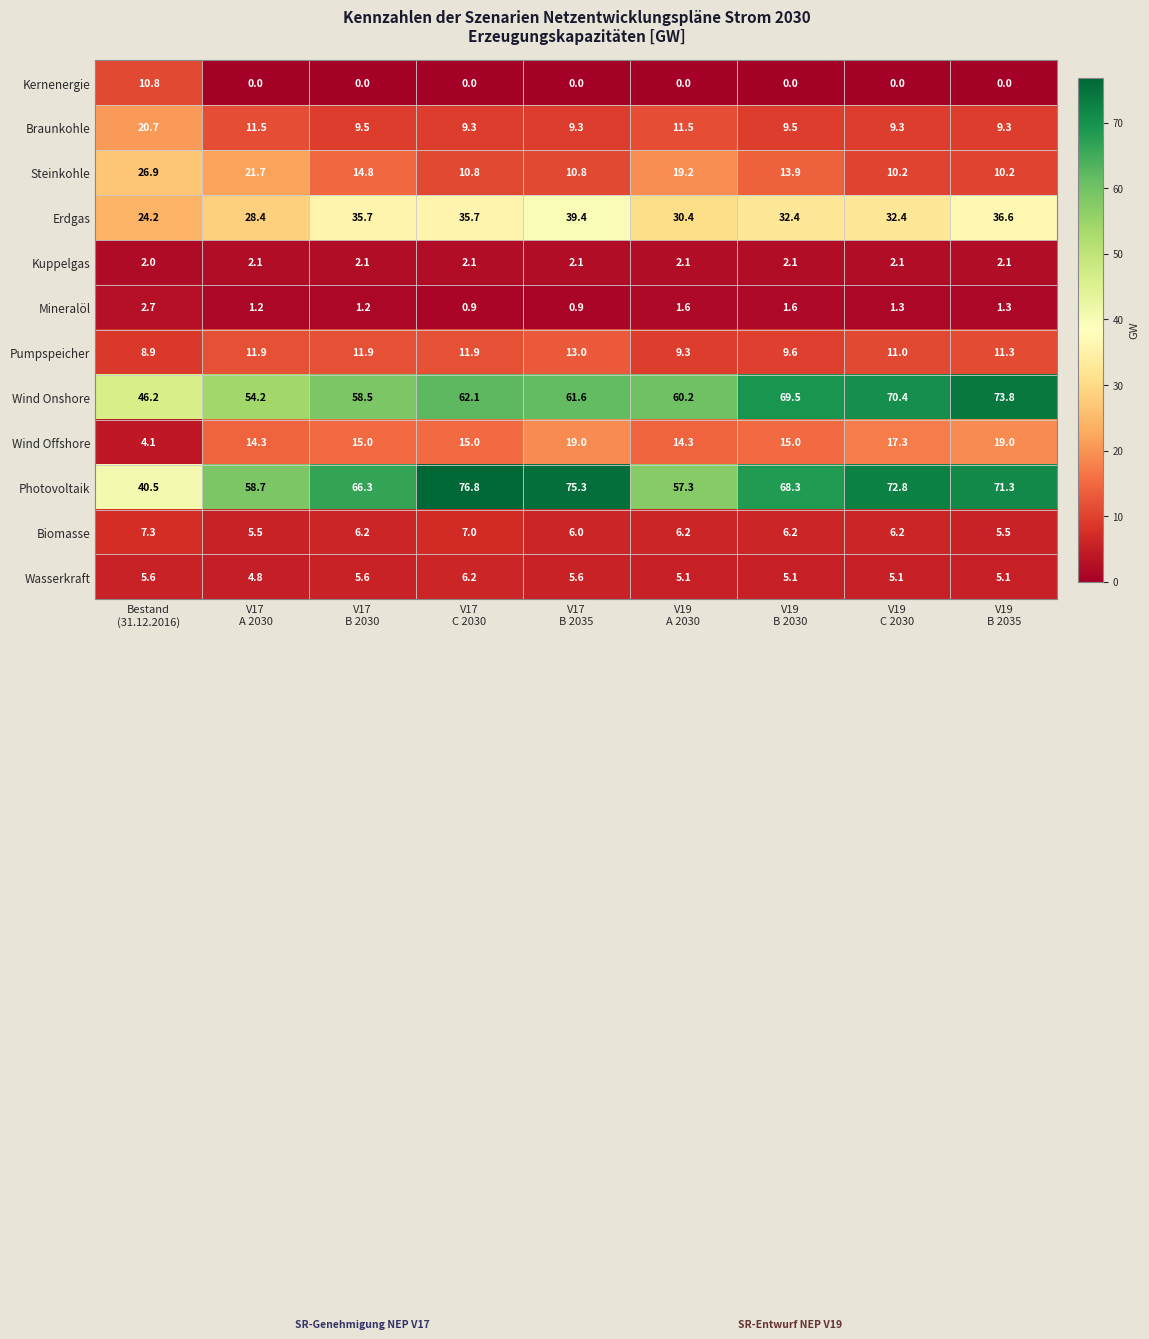

What is the average value of the Wasserkraft series?

5.4